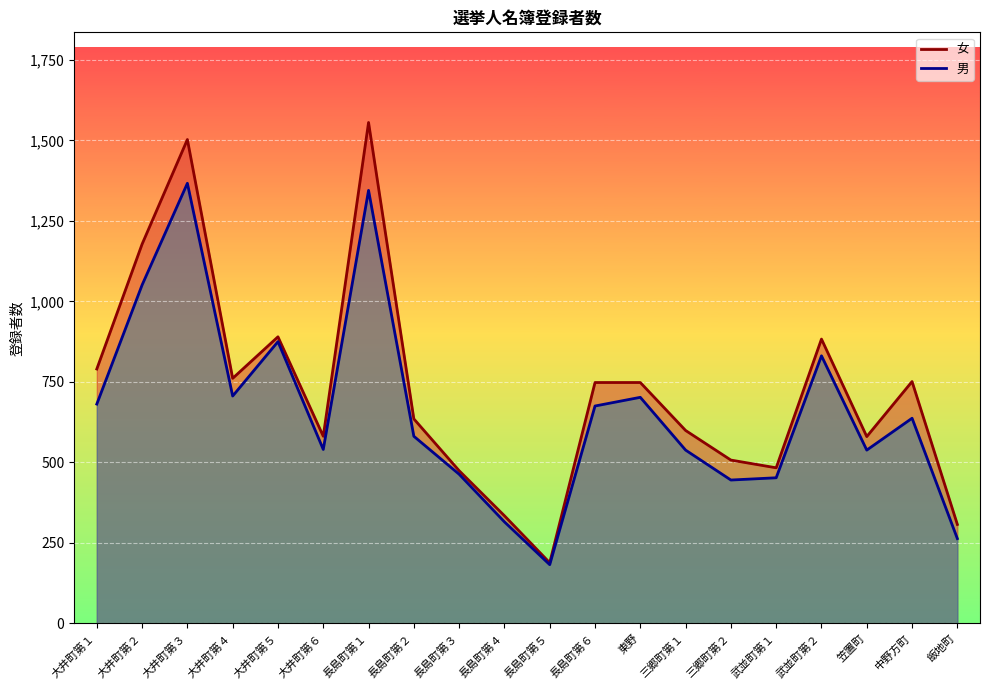

In 男, how many points are higher than both neighbors (excluding endpoints)?

6